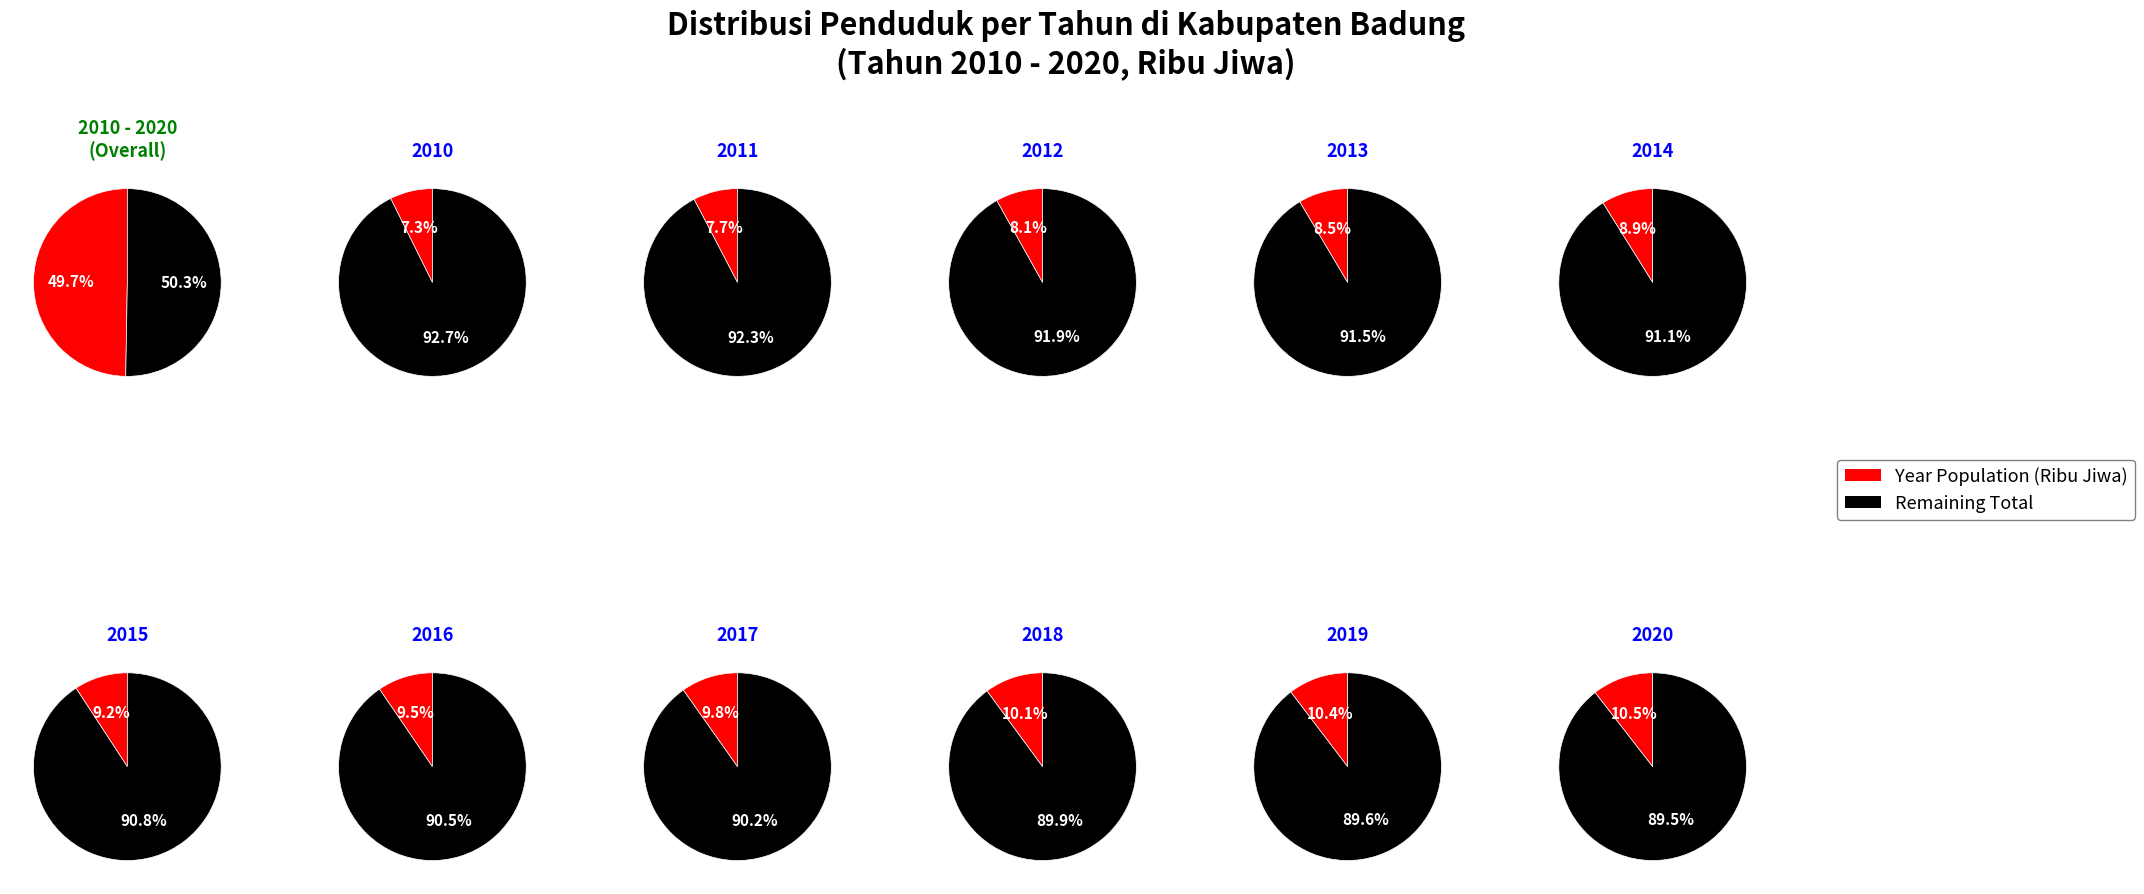

Which category has the smallest portion of the pie?

Tahun 2010